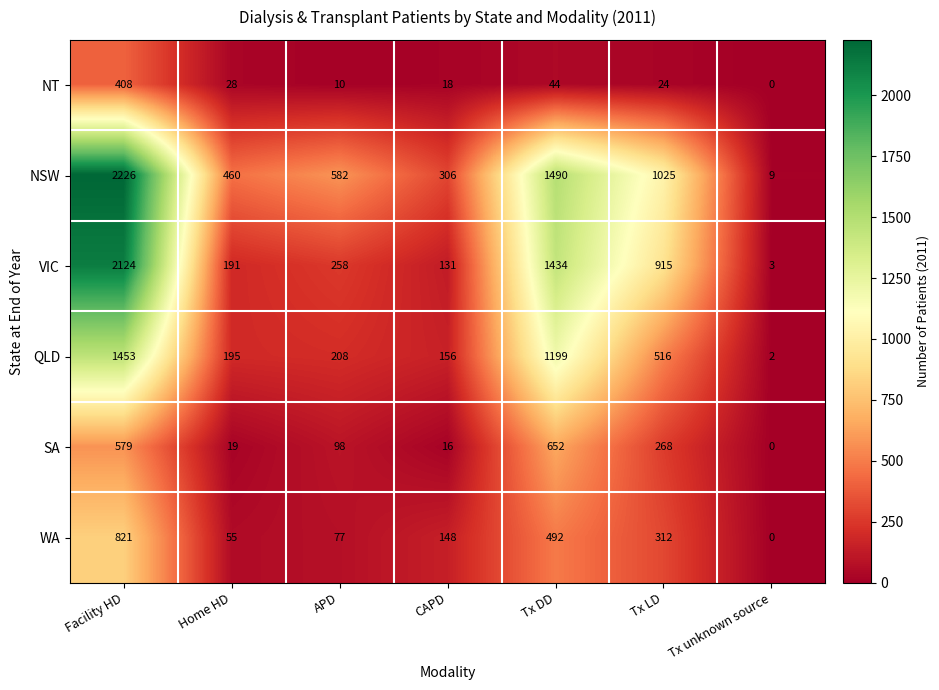

At which label is VIC closest to 1063?

Tx LD